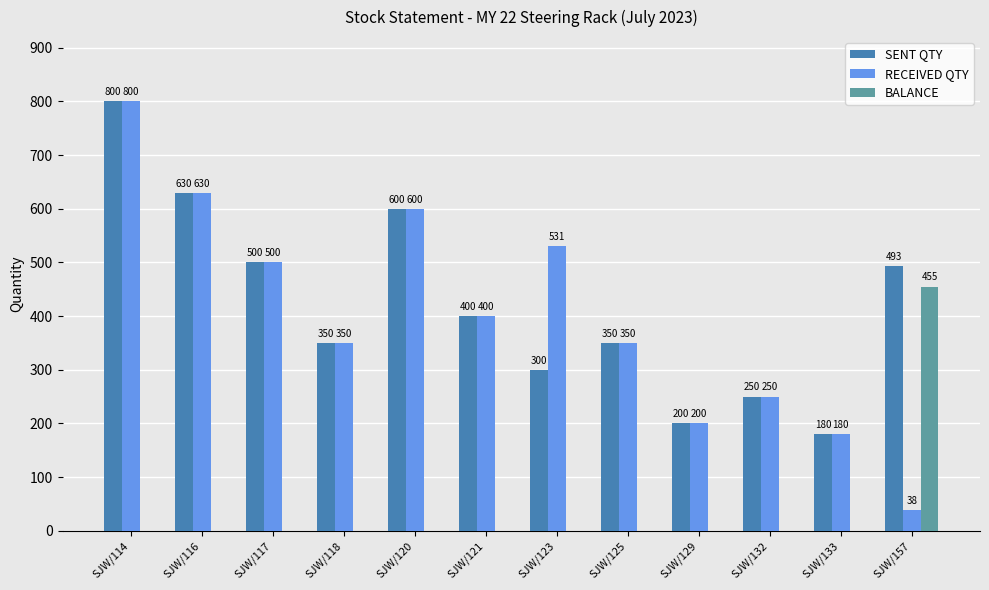

What is the average value of the RECEIVED QTY series?

402